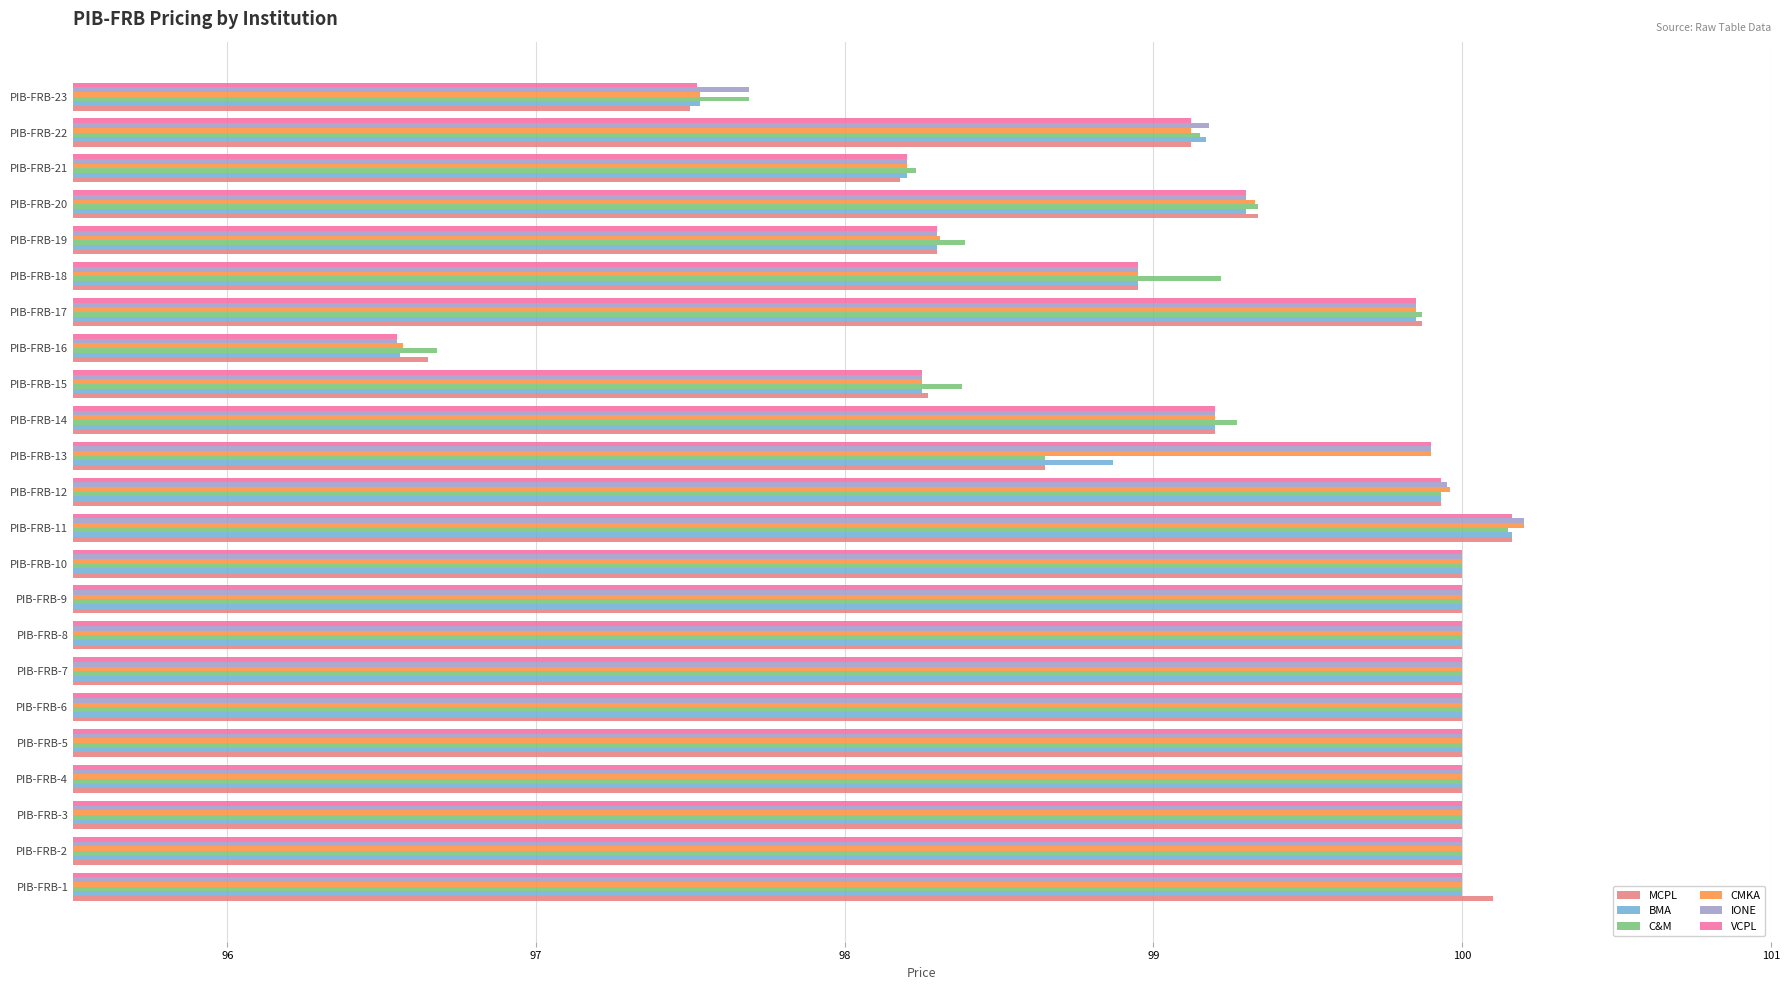

Which series has the largest range (max minus min)?

IONE